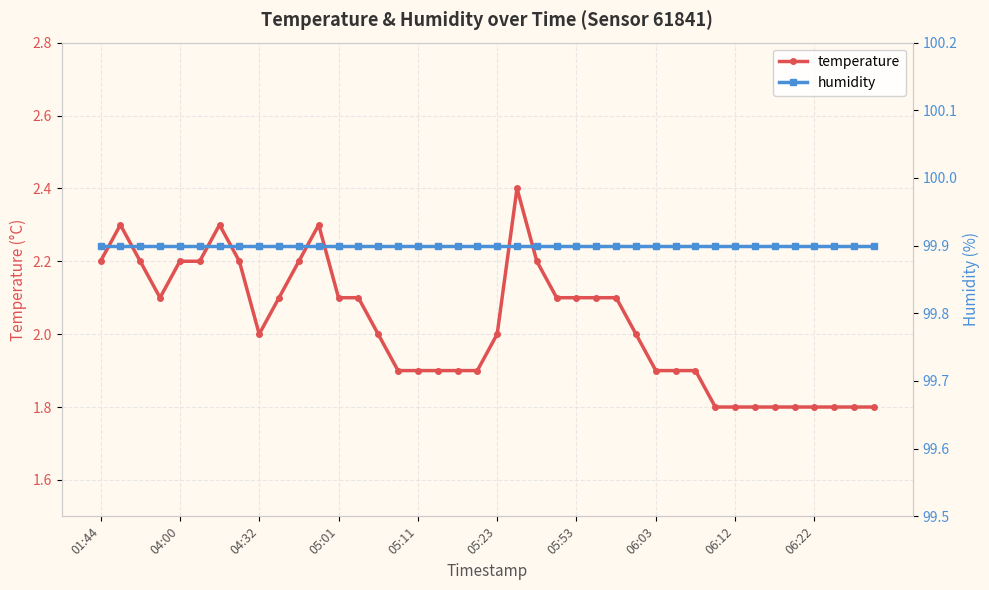

At which label is humidity closest to 99?

01:44